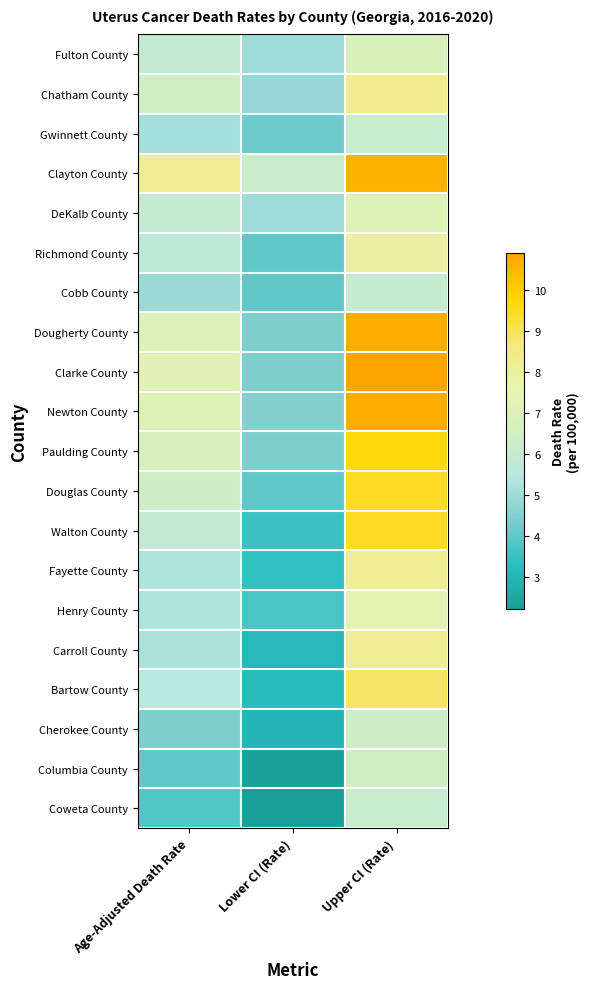

At which category is the sum across all series the highest?

Upper CI (Rate)